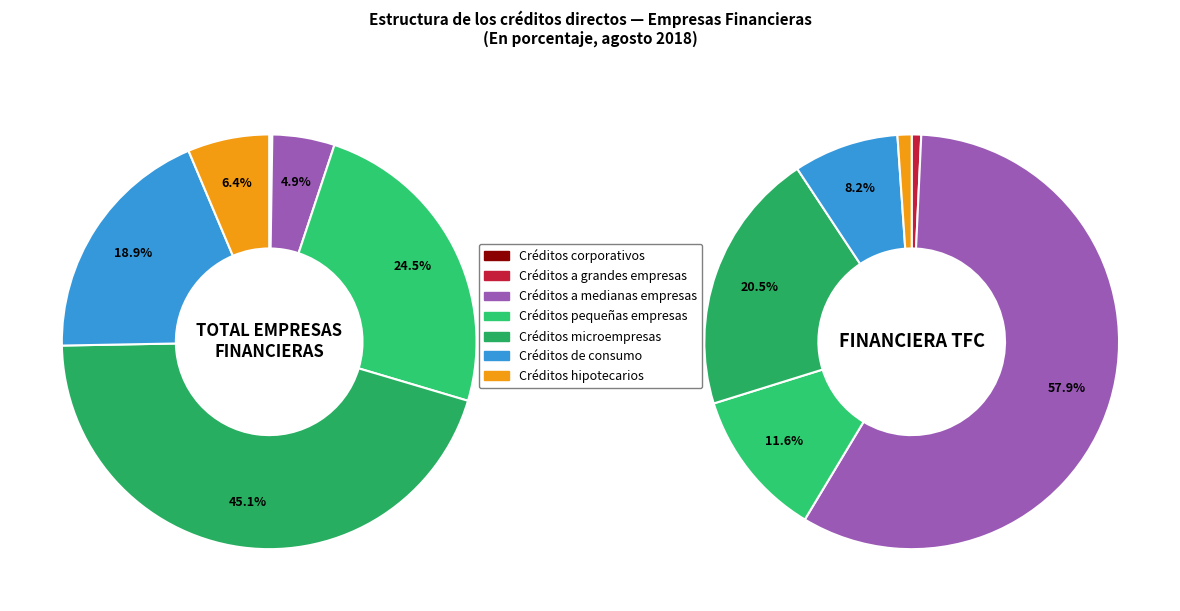

Which category has the biggest portion of the pie?

Créditos microempresas